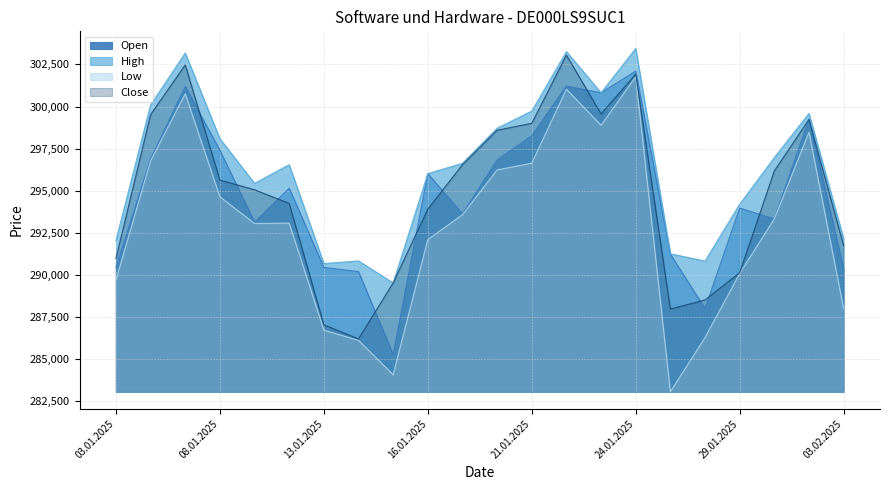

What is the value of the High point at the 11th from the left?

296630